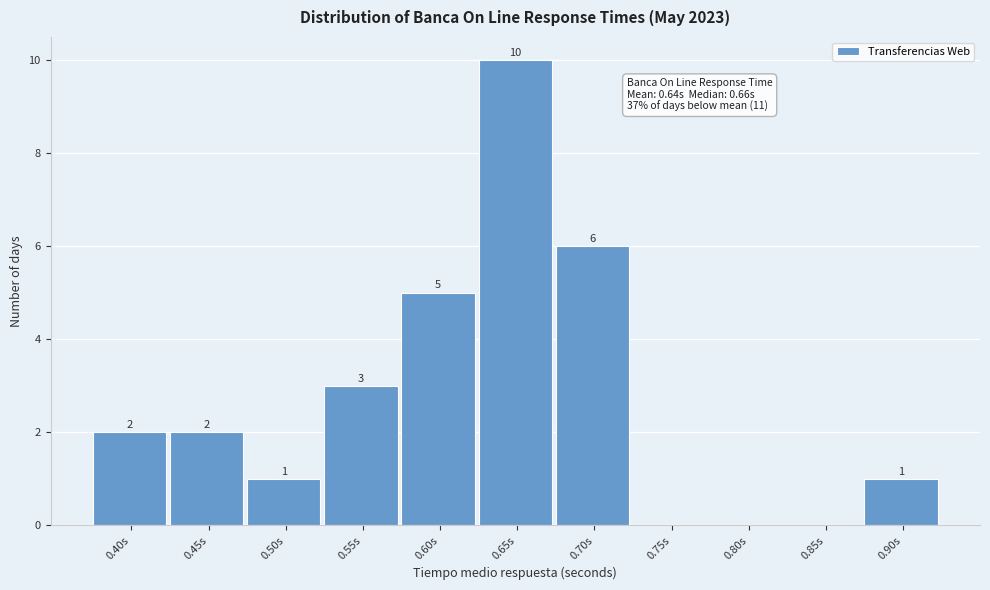

Reading left to right, list all the values displayed in this chart.

0.40s=2	0.45s=2	0.50s=1	0.55s=3	0.60s=5	0.65s=10	0.70s=6	0.75s=0	0.80s=0	0.85s=0	0.90s=1